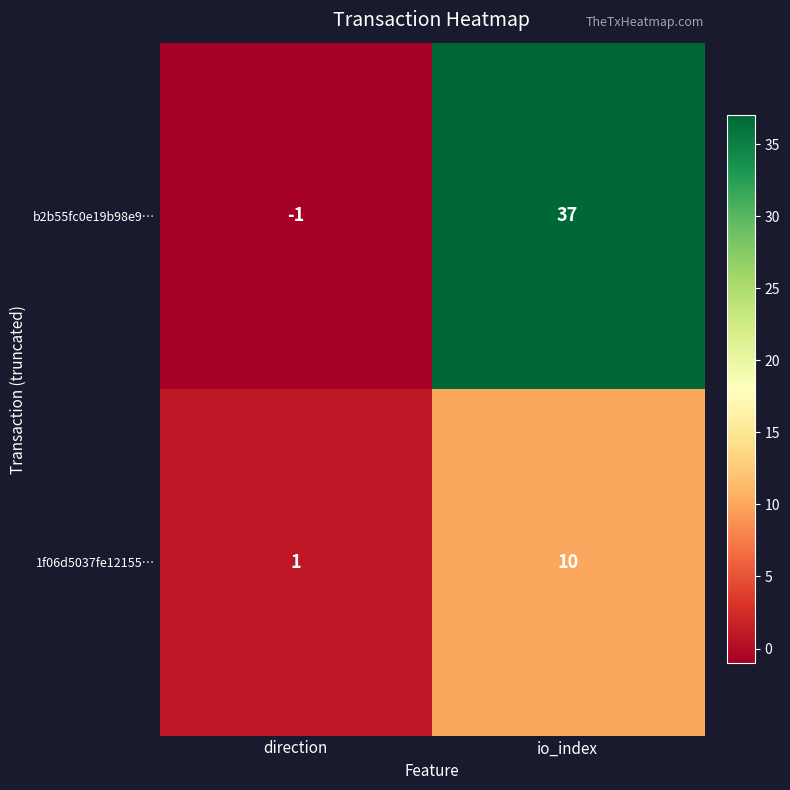

Rank the series by their average value, from highest to lowest.

b2b55fc0e19b98e9…, 1f06d5037fe12155…